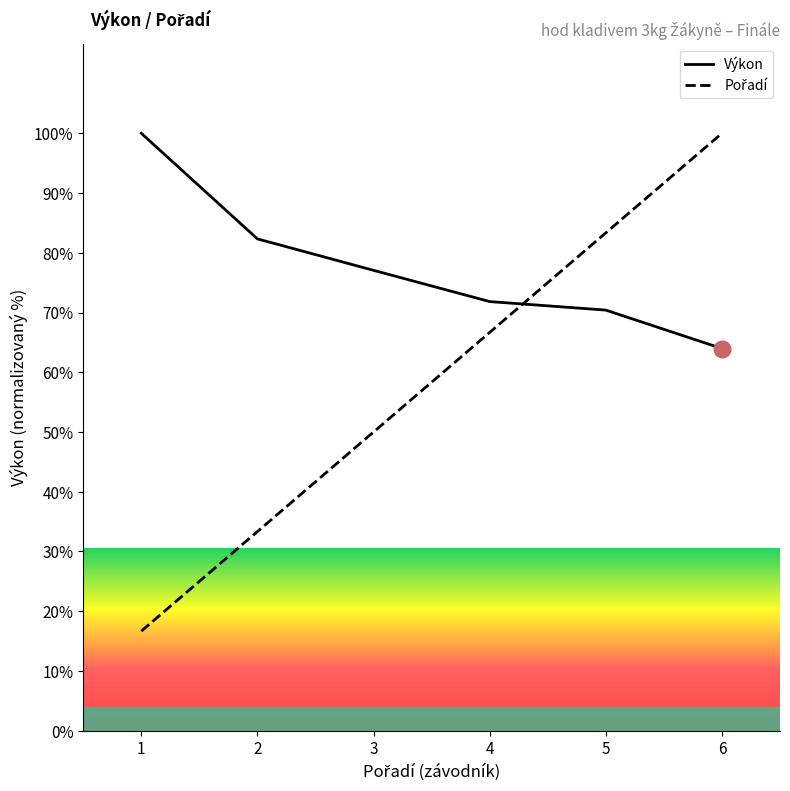

How many series are shown in this chart?

2